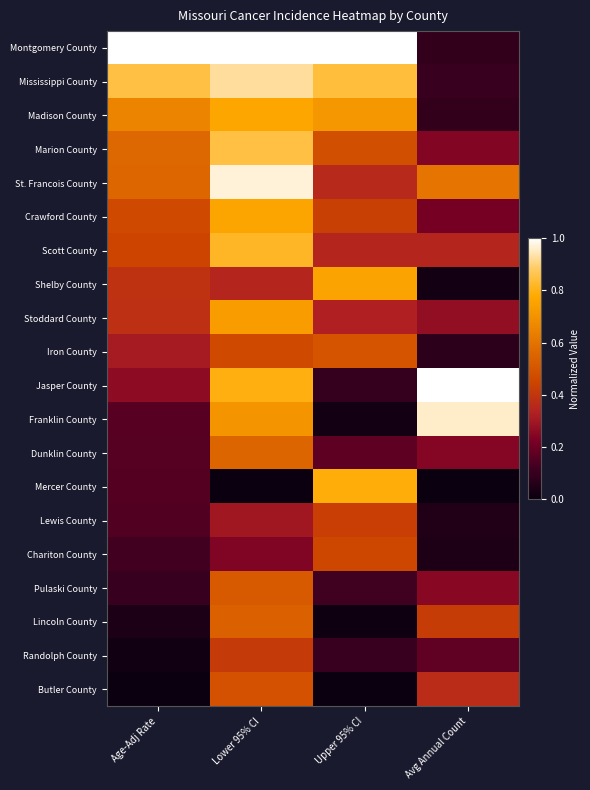

Count the number of categories in the chart.

4